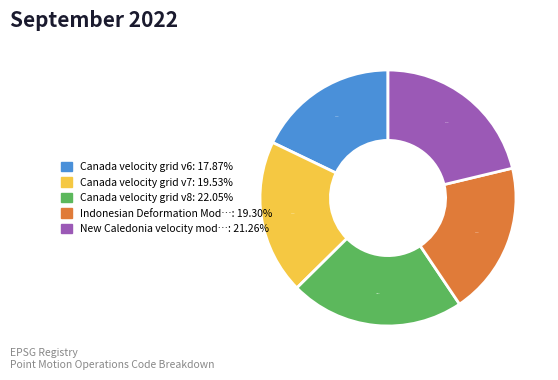

Is there a majority slice in this chart?

No